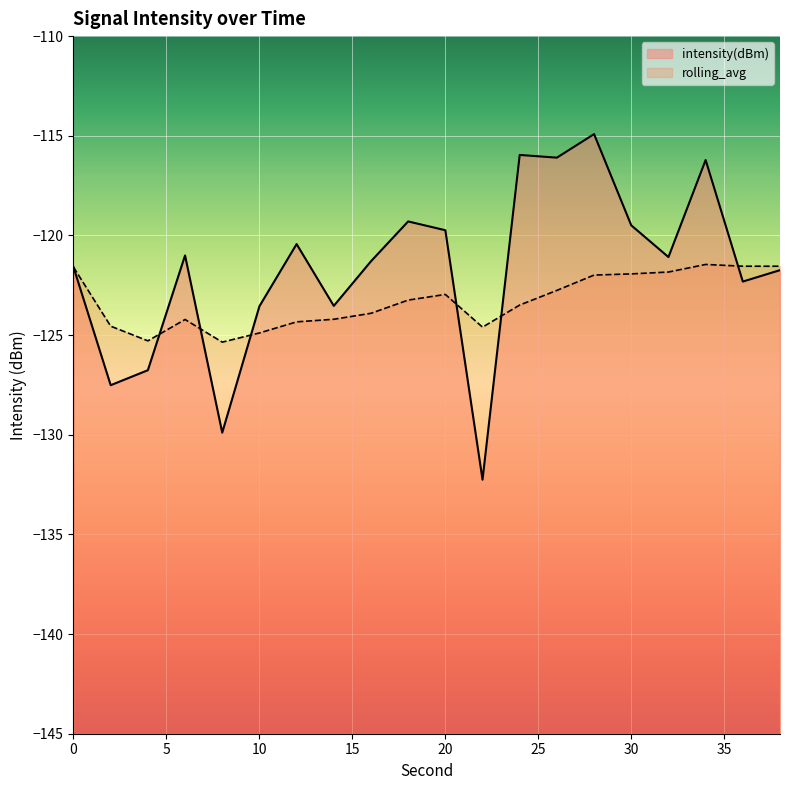

True or false: rolling_avg and intensity(dBm) intersect in this chart.

True